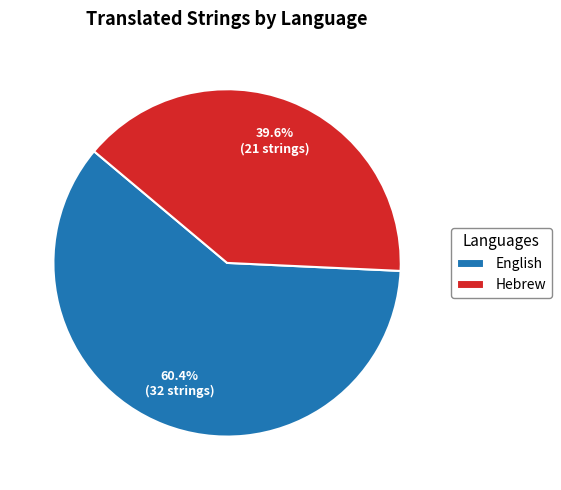

To the nearest percent, what percentage of the pie is Hebrew?

40%